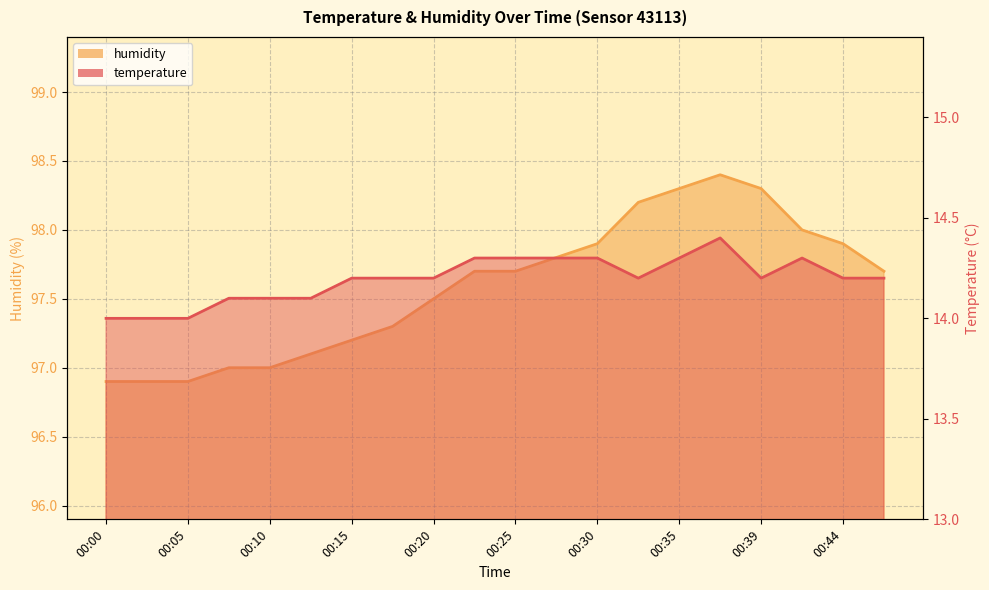

Reading left to right, extract all data points from this chart.

temperature: 00:00=14.0	00:02=14.0	00:05=14.0	00:07=14.1	00:10=14.1	00:12=14.1	00:15=14.2	00:17=14.2	00:20=14.2	00:22=14.3	00:25=14.3	00:27=14.3	00:30=14.3	00:32=14.2	00:35=14.3	00:37=14.4	00:39=14.2	00:42=14.3	00:44=14.2	00:47=14.2
humidity: 00:00=96.9	00:02=96.9	00:05=96.9	00:07=97.0	00:10=97.0	00:12=97.1	00:15=97.2	00:17=97.3	00:20=97.5	00:22=97.7	00:25=97.7	00:27=97.8	00:30=97.9	00:32=98.2	00:35=98.3	00:37=98.4	00:39=98.3	00:42=98.0	00:44=97.9	00:47=97.7